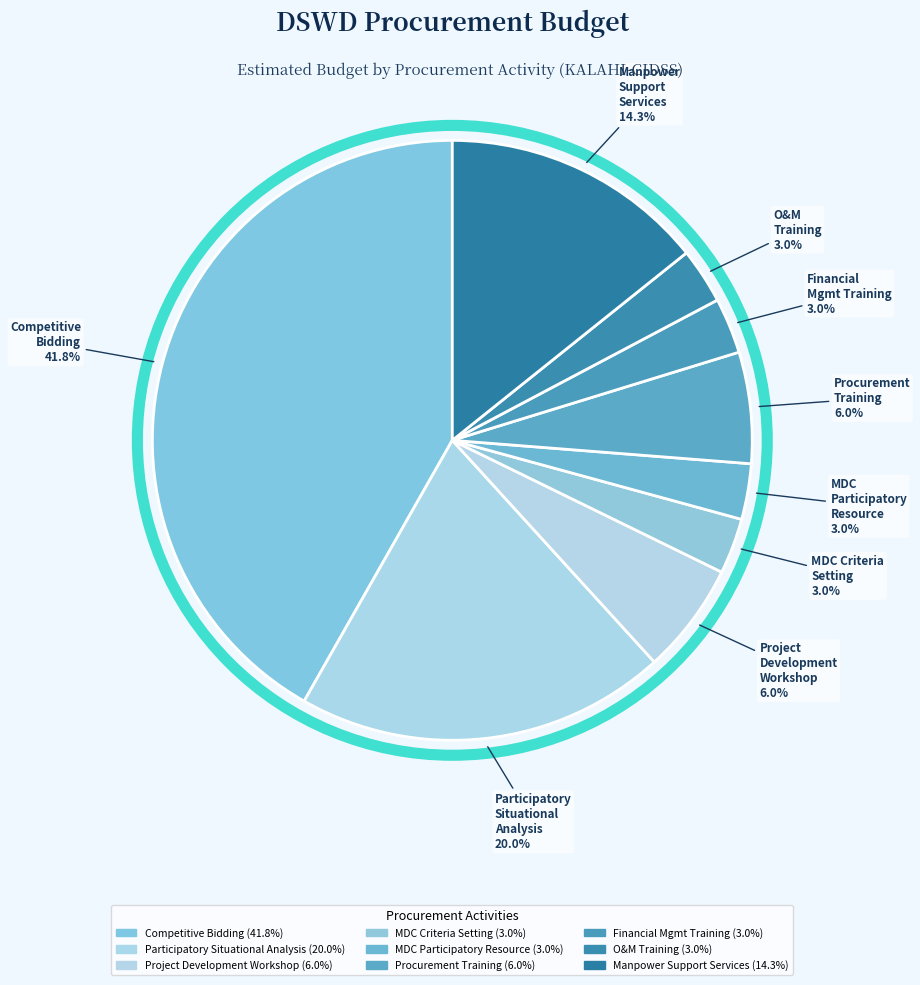

How many segments does this pie chart have?

9